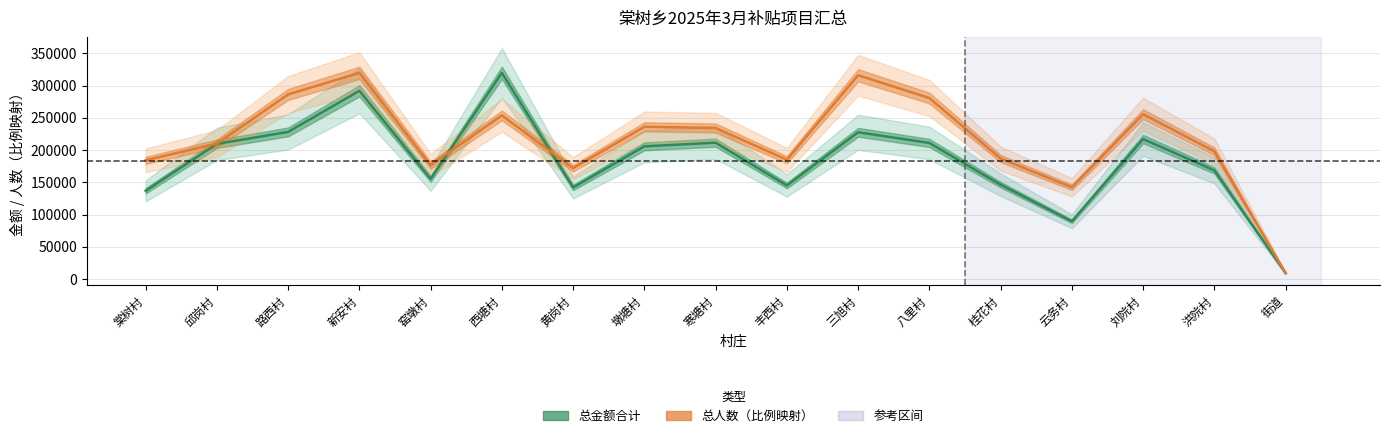

At which label does 总人数（比例映射） reach its peak?

新安村